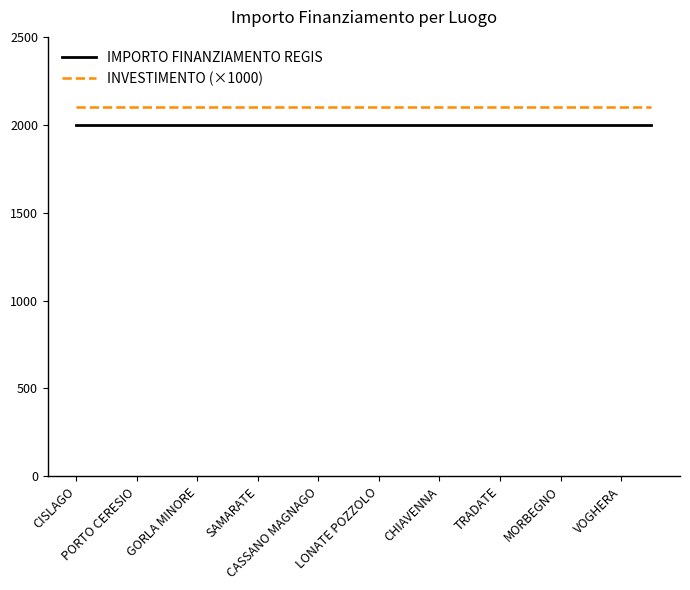

True or false: IMPORTO FINANZIAMENTO REGIS and INVESTIMENTO (×1000) intersect in this chart.

False